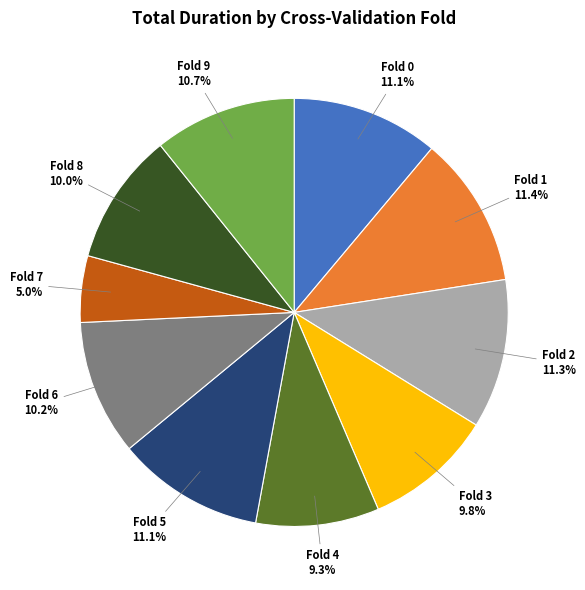

Is there any slice that represents more than half of the pie?

No